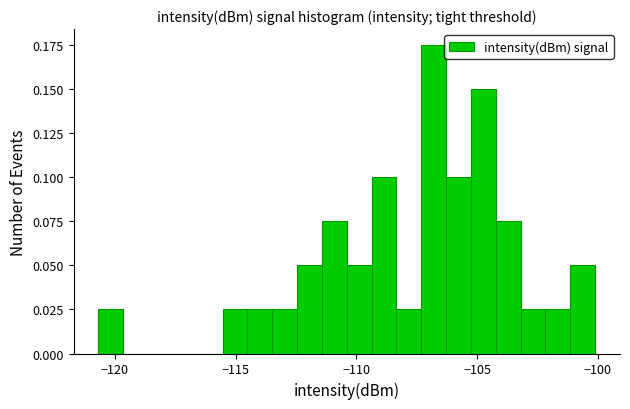

Read against the x-axis, roughly where is the centre of the tallest bar?

-107.0